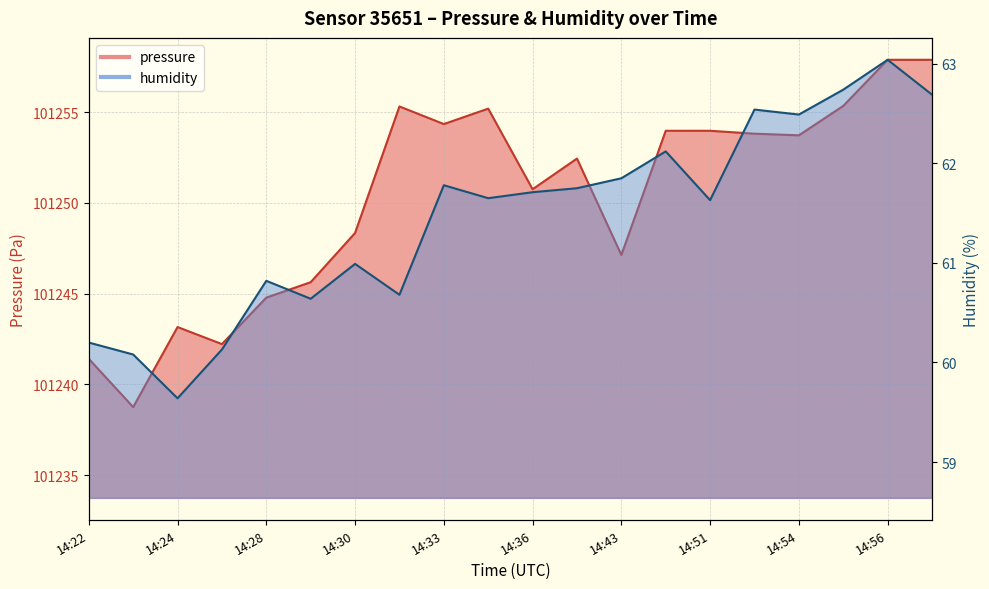

True or false: pressure and humidity intersect in this chart.

False